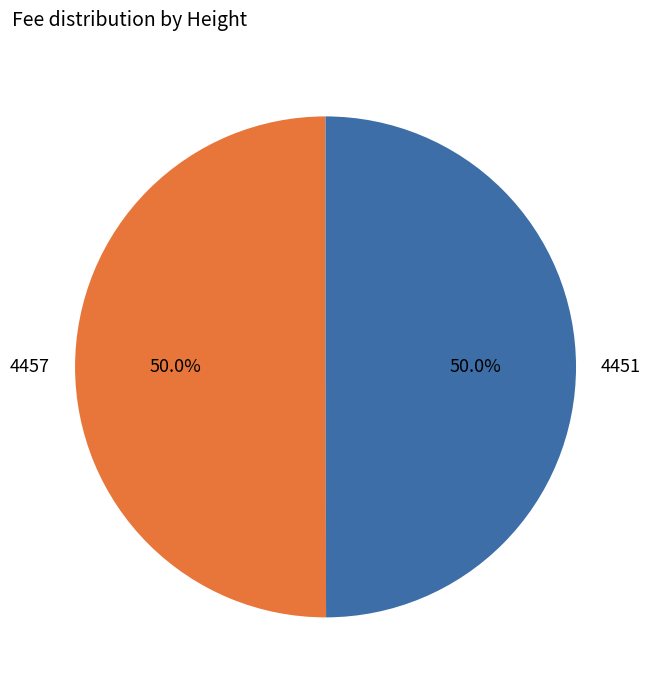

Approximately how many times larger is the value at 4451 compared to 4457?

1.0